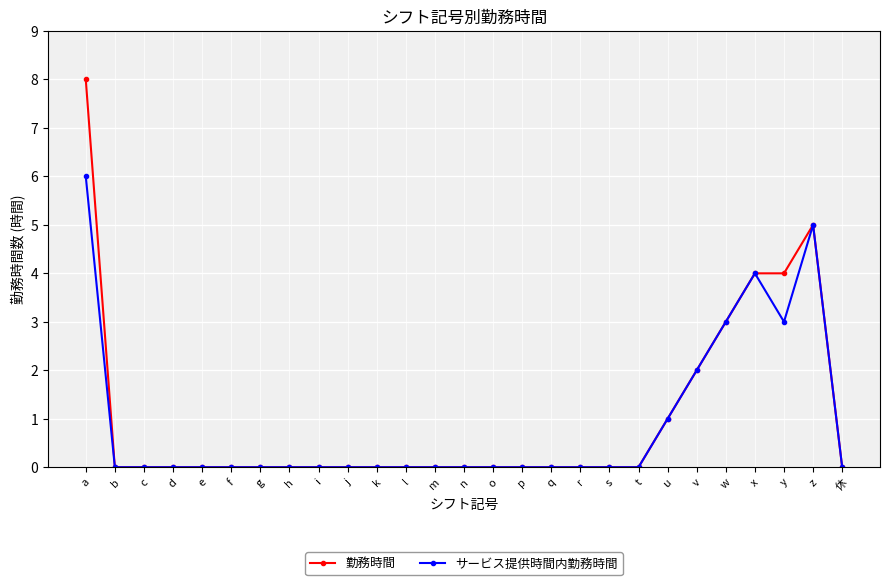

Rank the series by their maximum value, from lowest to highest.

サービス提供時間内勤務時間, 勤務時間